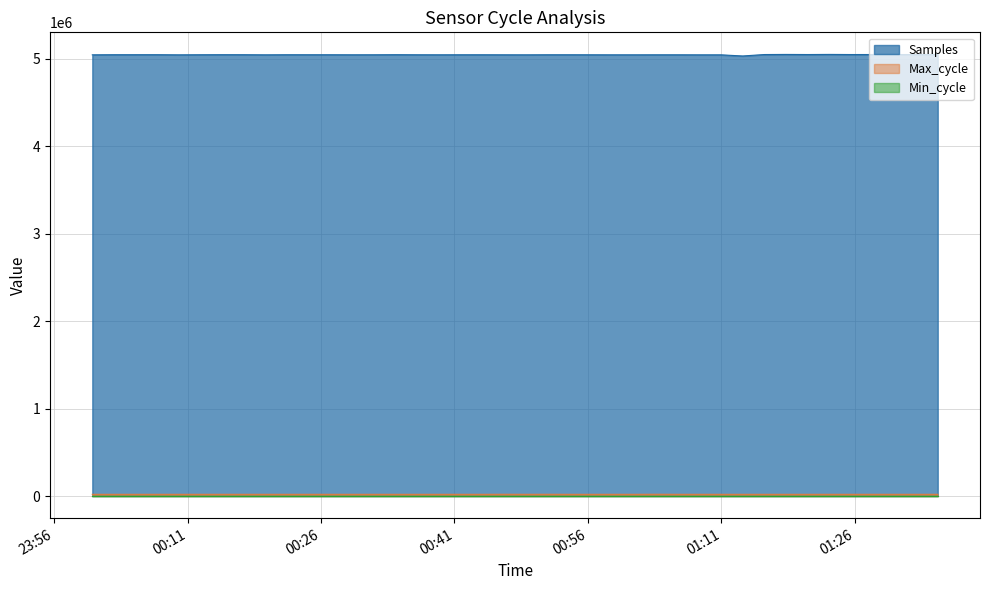

What is the maximum value shown in the chart?

5050783